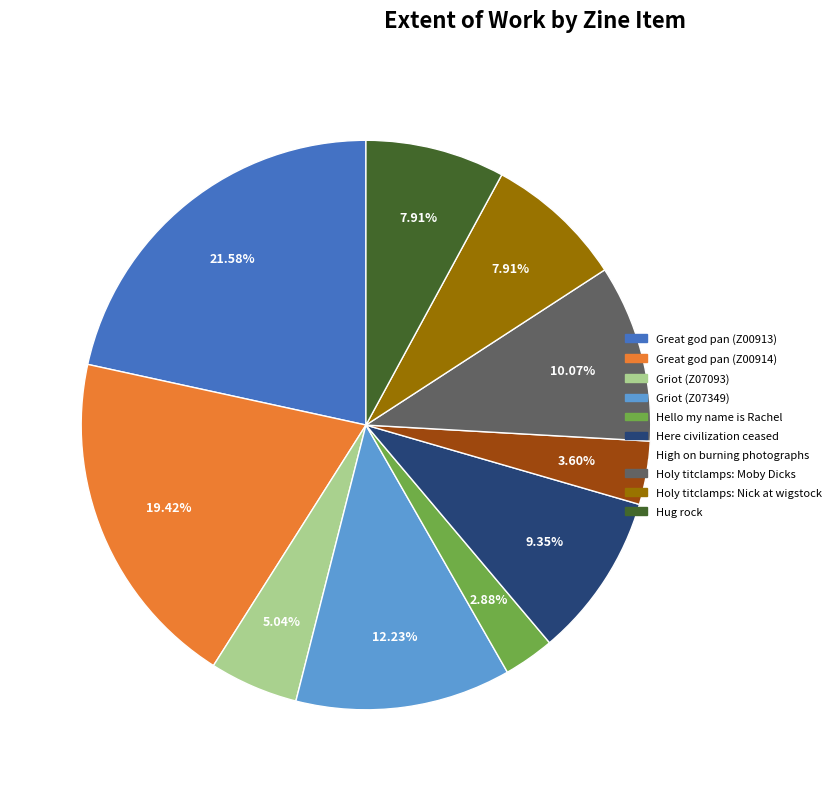

What is the total percentage of Here civilization ceased and Holy titclamps: Nick at wigstock?

17.3%